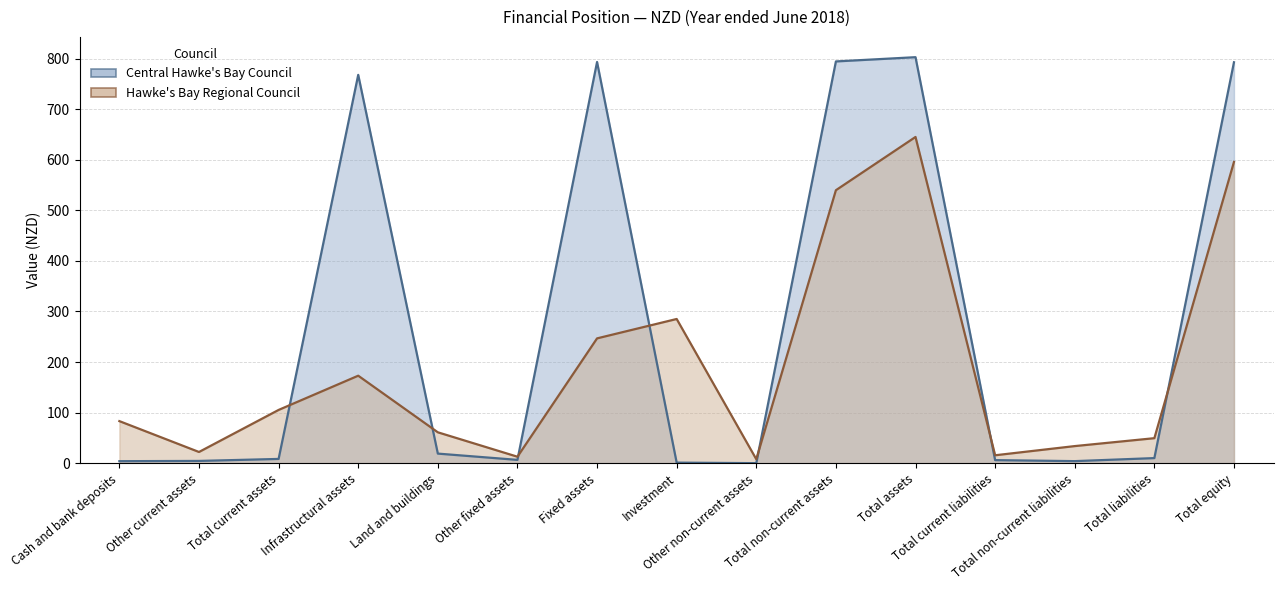

Where is the first local minimum for Central Hawke's Bay Council (line)?

Other fixed assets